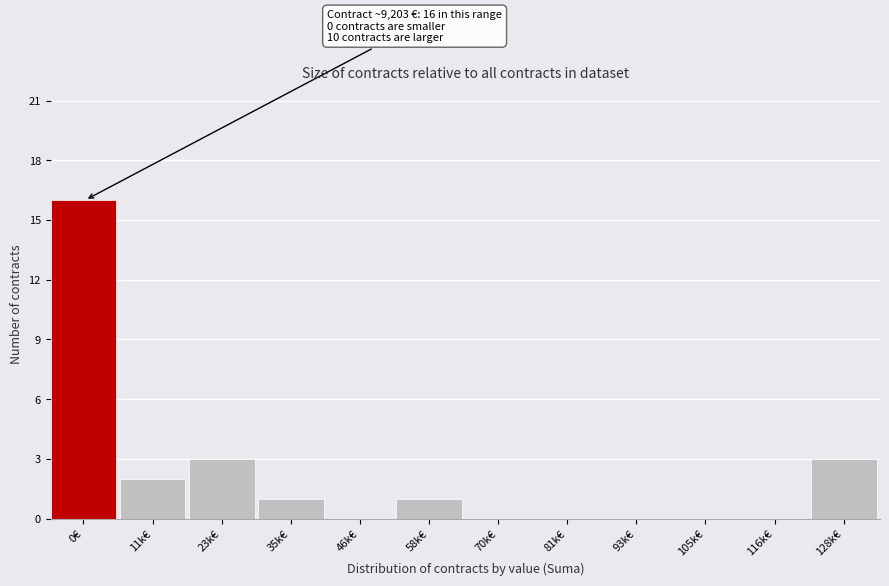

Reading right to left, what are all the values shown in this chart?

128k€=3	116k€=0	105k€=0	93k€=0	81k€=0	70k€=0	58k€=1	46k€=0	35k€=1	23k€=3	11k€=2	0€=16